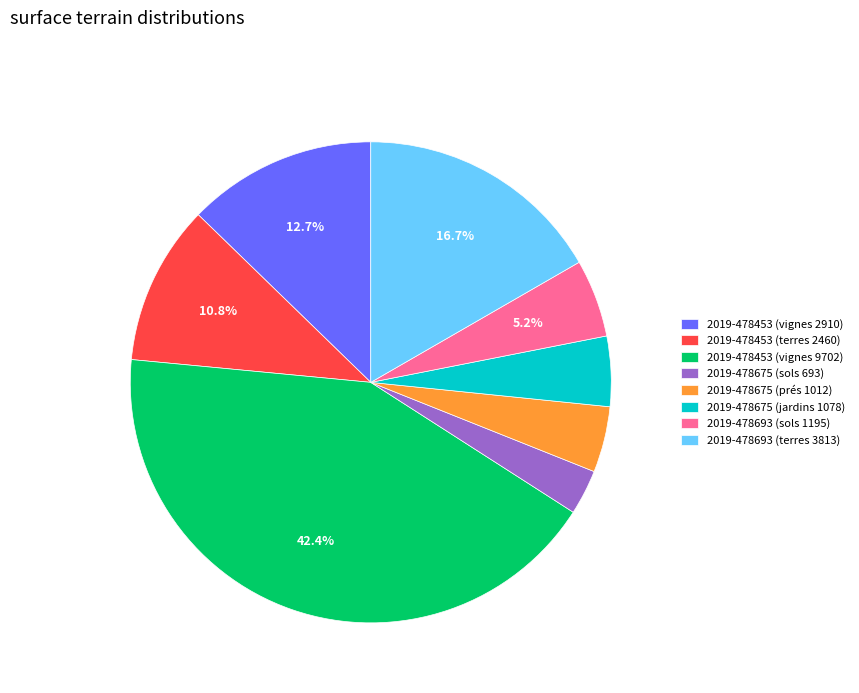

To the nearest percent, what is the combined percentage of 2019-478693 (sols 1195) and 2019-478675 (prés 1012)?

10%